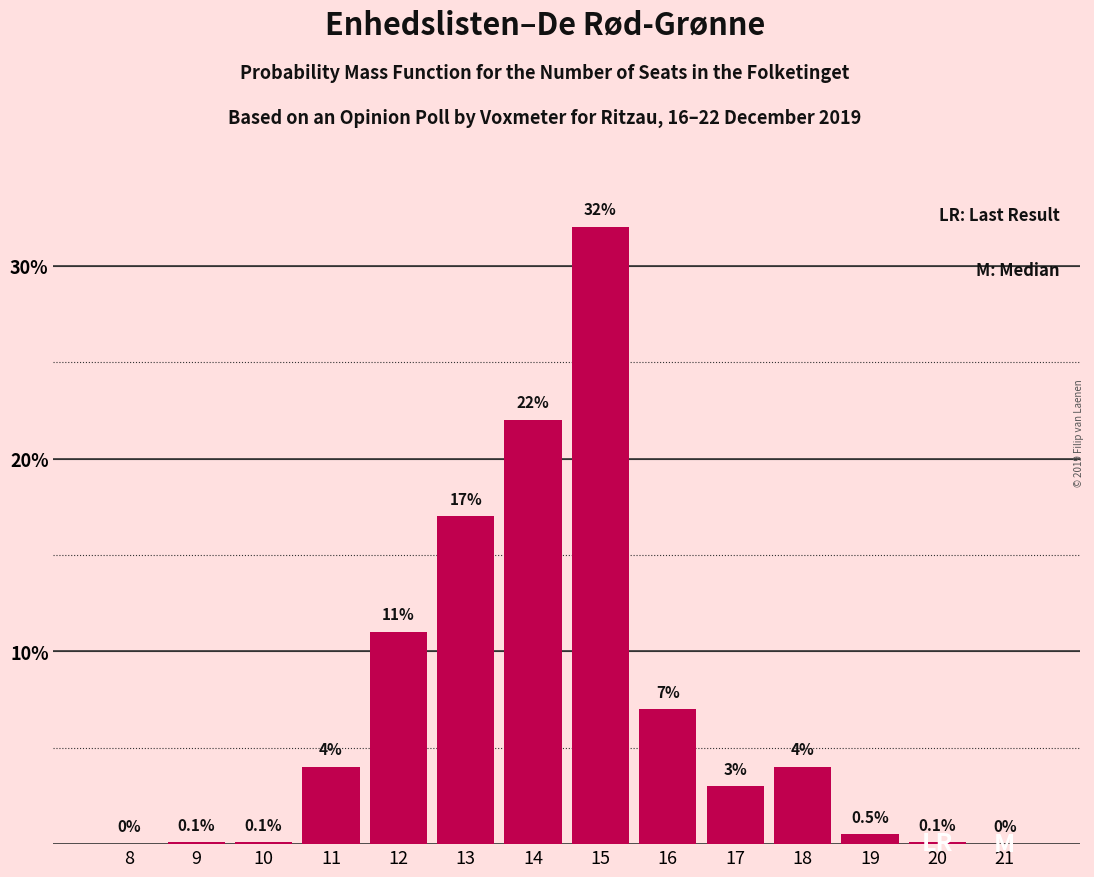

Reading left to right, list all the values displayed in this chart.

8=0.0	9=0.1	10=0.1	11=4.0	12=11.0	13=17.0	14=22.0	15=32.0	16=7.0	17=3.0	18=4.0	19=0.5	20=0.1	21=0.0